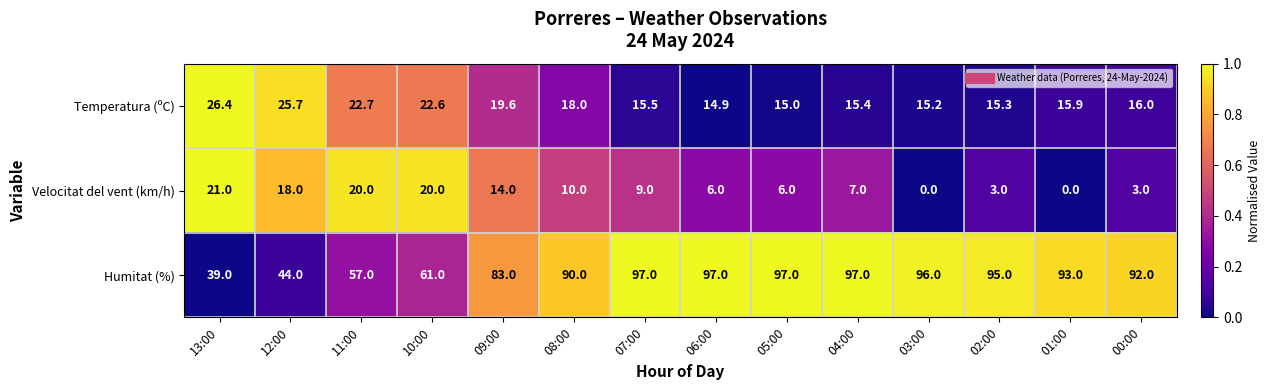

At which label does Humitat (%) reach its minimum?

13:00